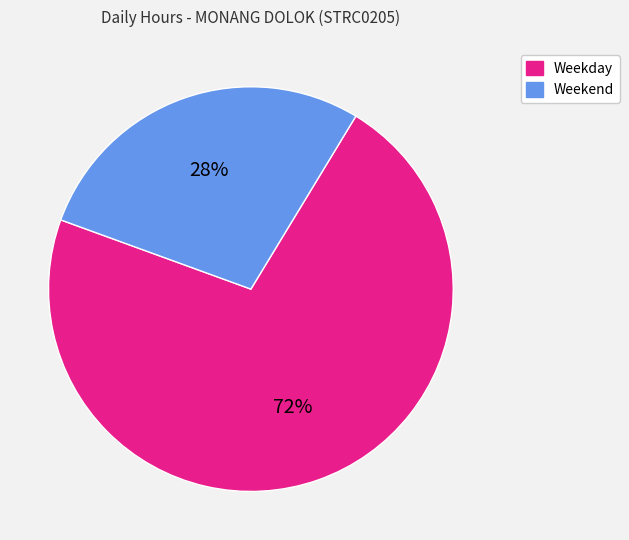

To the nearest percent, what is the difference between the Weekend and Weekday slice percentages?

44%